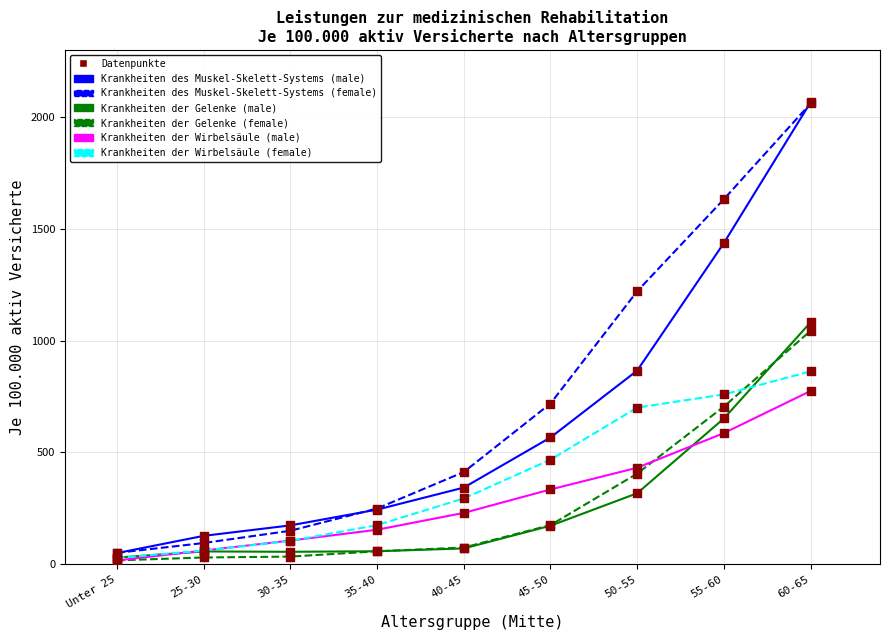

What is the difference between the highest and lowest values at 35-40?

191.3